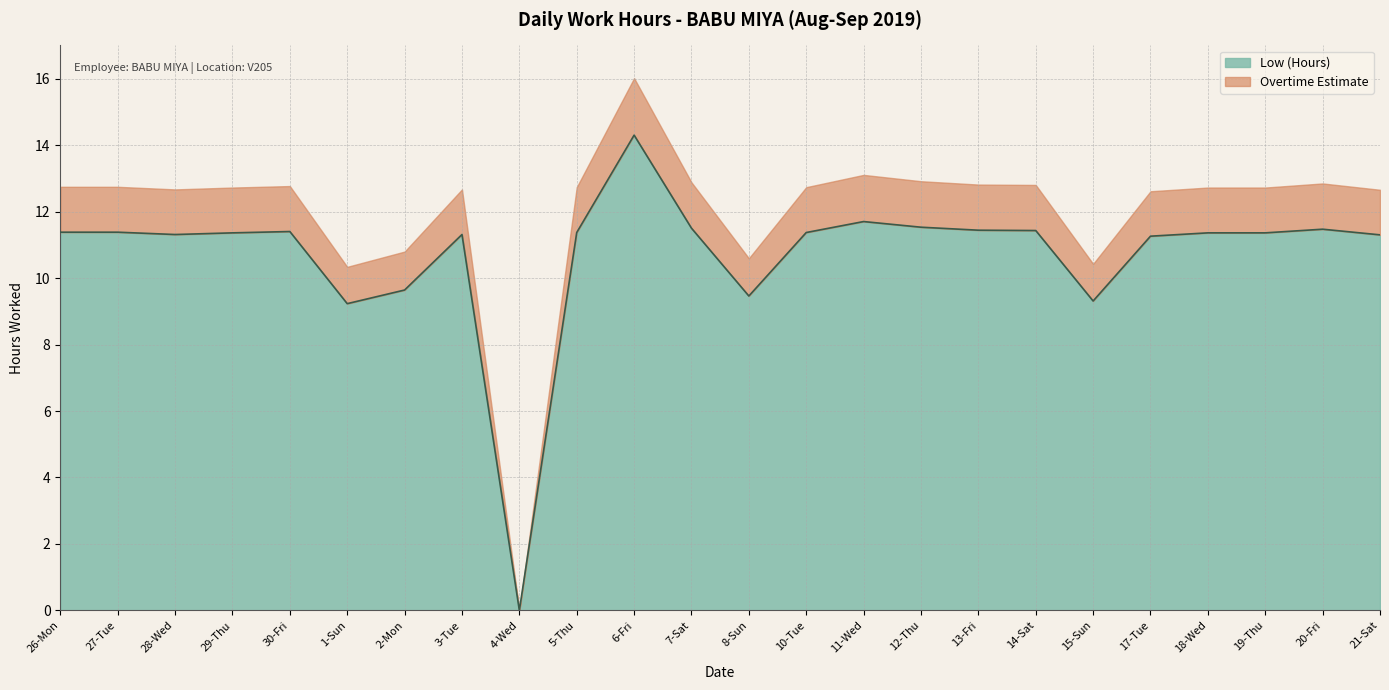

How many points are higher than both their immediate neighbors (excluding endpoints)?

5